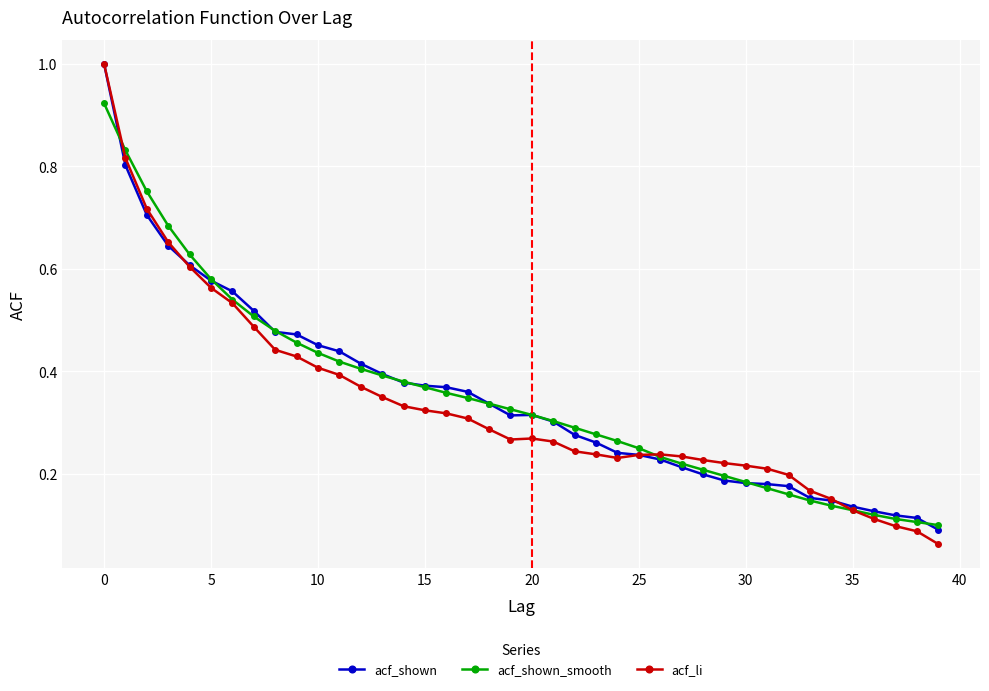

Which series has the widest spread of values?

acf_li